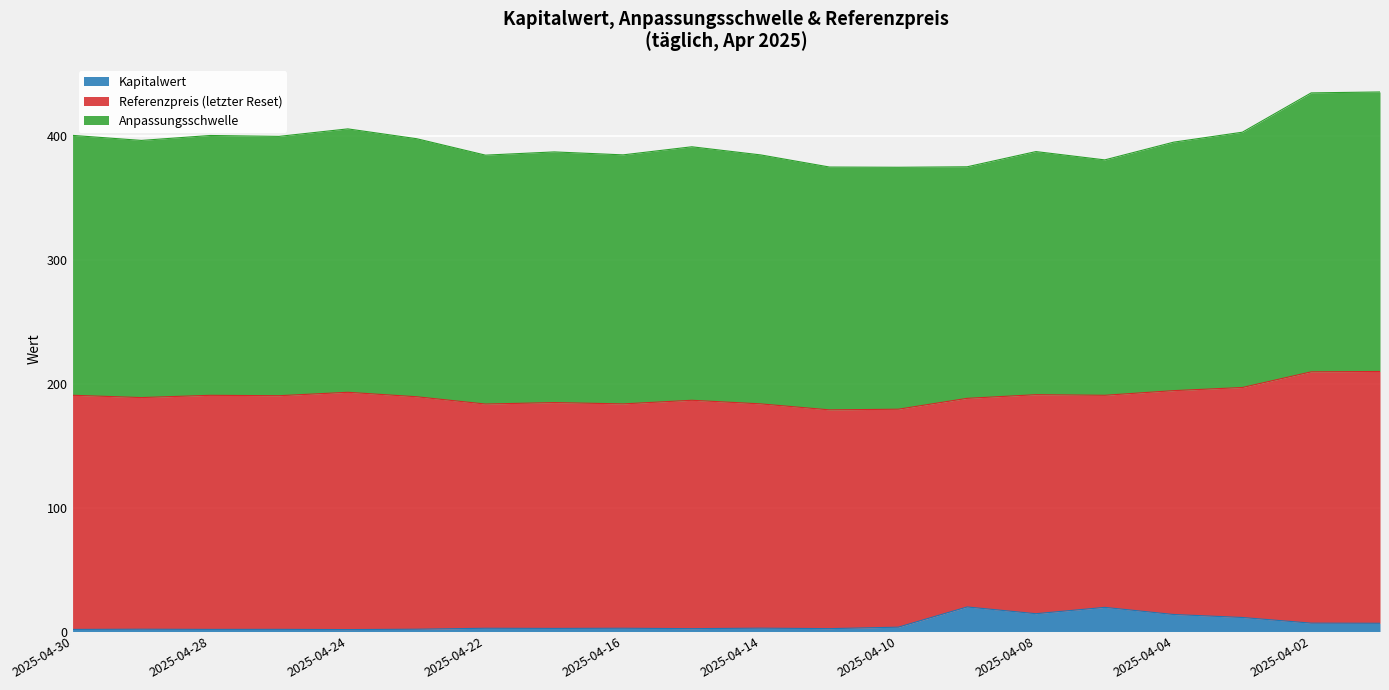

What is the average value of the Kapitalwert series?

6.0